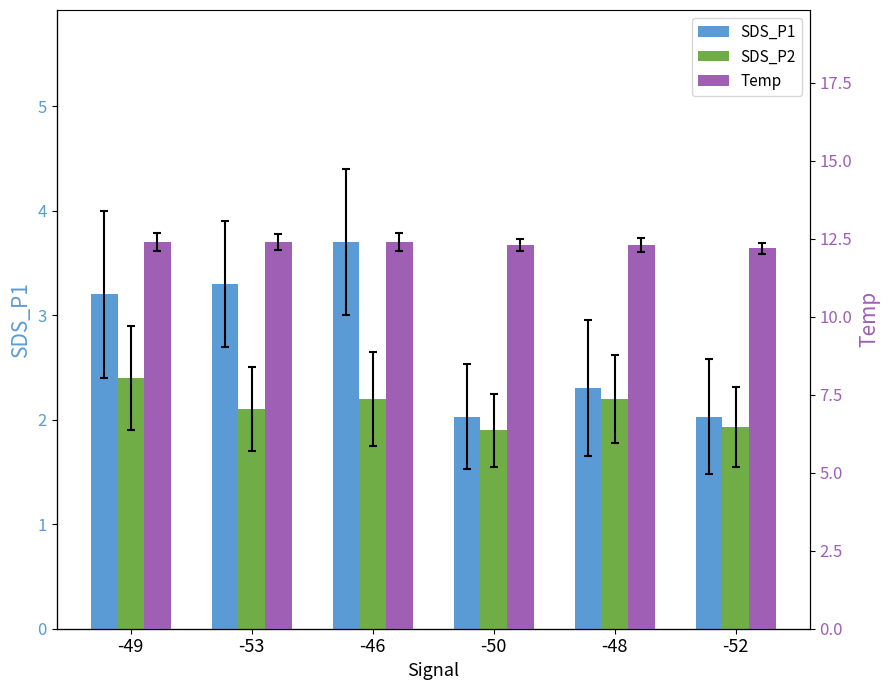

What is the maximum value shown in the chart?

12.4